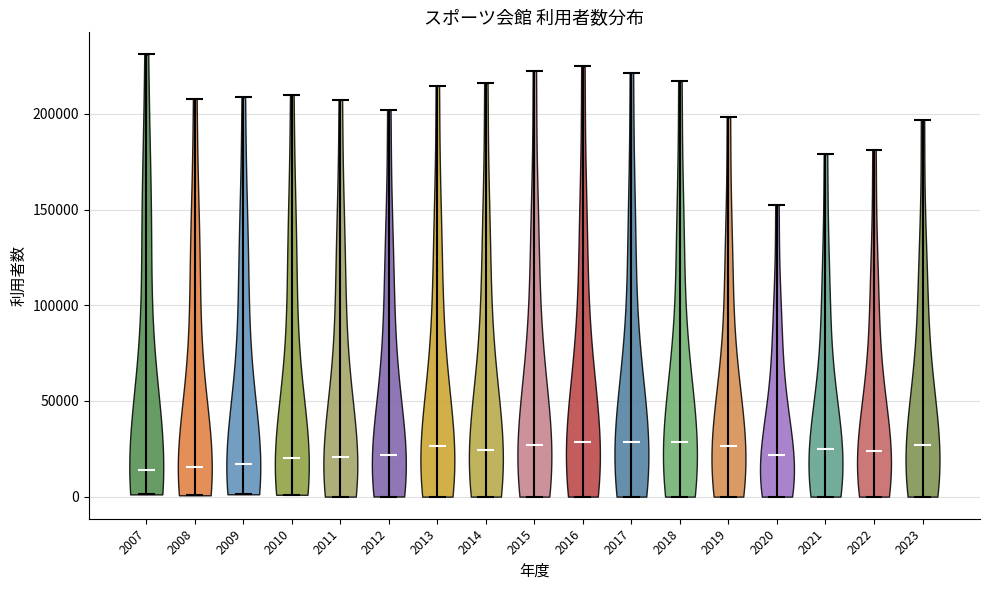

Reading left to right, read every violin against the y-axis: where its median line is, and the lowest and highest points it reaches. The values are not printed on the chart, so give them approximately, as read against the axis.

2007: median line 15000, lowest point 0, highest point 230000
2008: median line 15000, lowest point 0, highest point 210000
2009: median line 15000, lowest point 0, highest point 210000
2010: median line 20000, lowest point 0, highest point 210000
2011: median line 20000, lowest point 0, highest point 205000
2012: median line 20000, lowest point 0, highest point 200000
2013: median line 25000, lowest point 0, highest point 215000
2014: median line 25000, lowest point 0, highest point 215000
2015: median line 25000, lowest point 0, highest point 225000
2016: median line 30000, lowest point 0, highest point 225000
2017: median line 30000, lowest point 0, highest point 220000
2018: median line 30000, lowest point 0, highest point 215000
2019: median line 25000, lowest point 0, highest point 200000
2020: median line 20000, lowest point 0, highest point 155000
2021: median line 25000, lowest point 0, highest point 180000
2022: median line 25000, lowest point 0, highest point 180000
2023: median line 25000, lowest point 0, highest point 195000